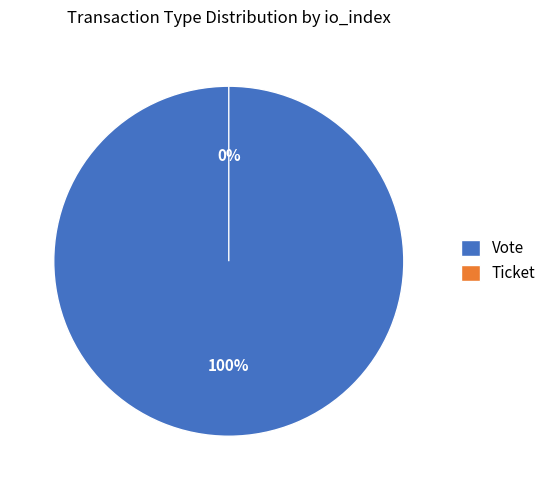

What is the smallest slice in the pie chart?

Ticket